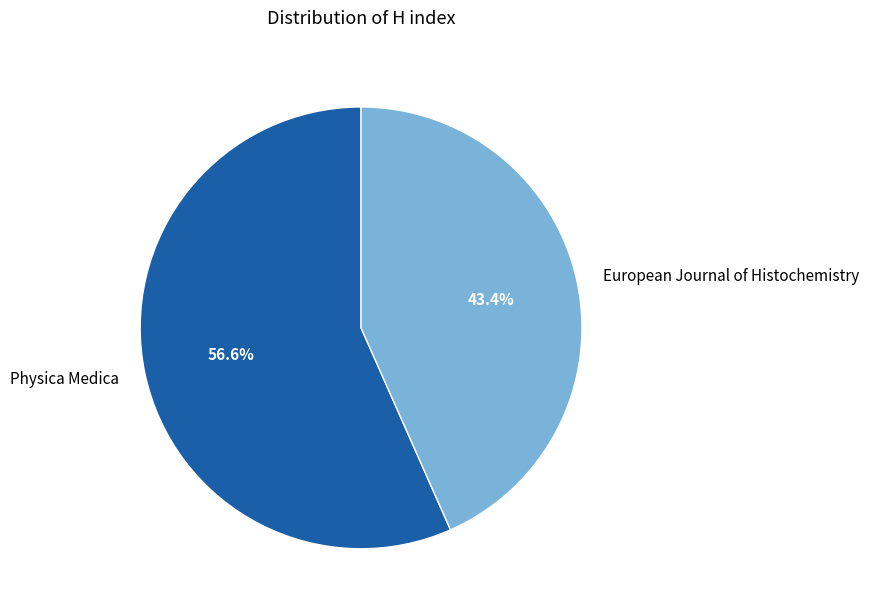

How many slices are in this pie chart?

2